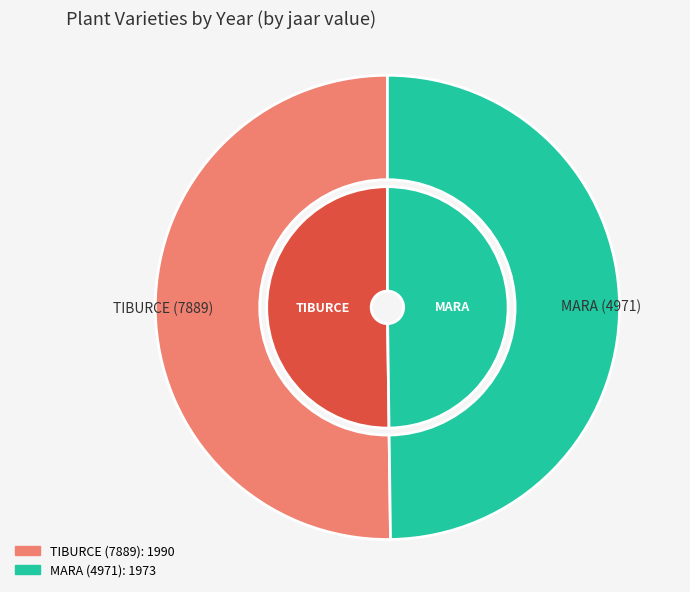

Does MARA (4971) represent more than half of the total?

No